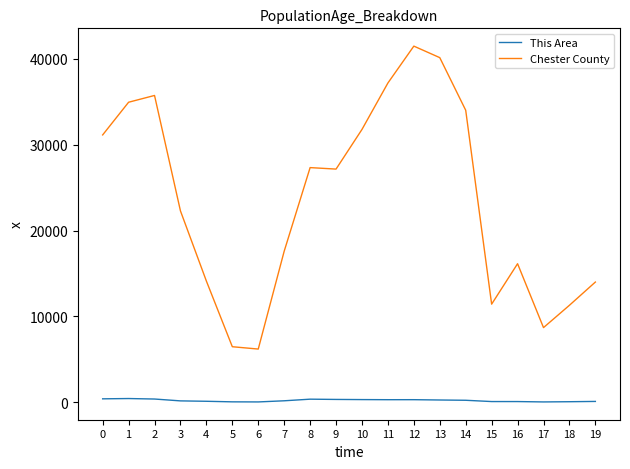

What is the sum of the This Area values at 13 and 3?

461